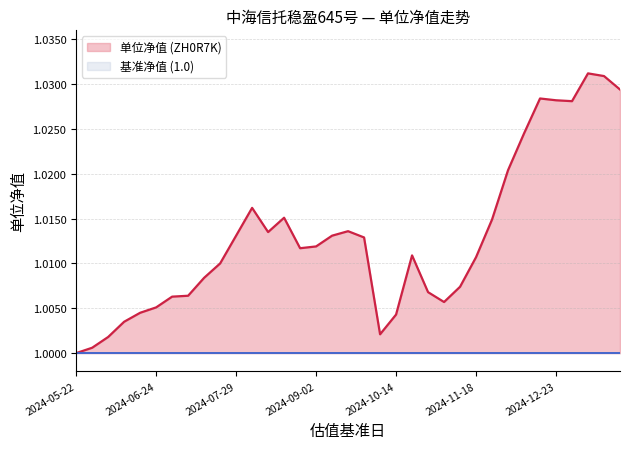

What is the ratio of the value at 2024-11-11 to the value at 2024-12-30?

1.0